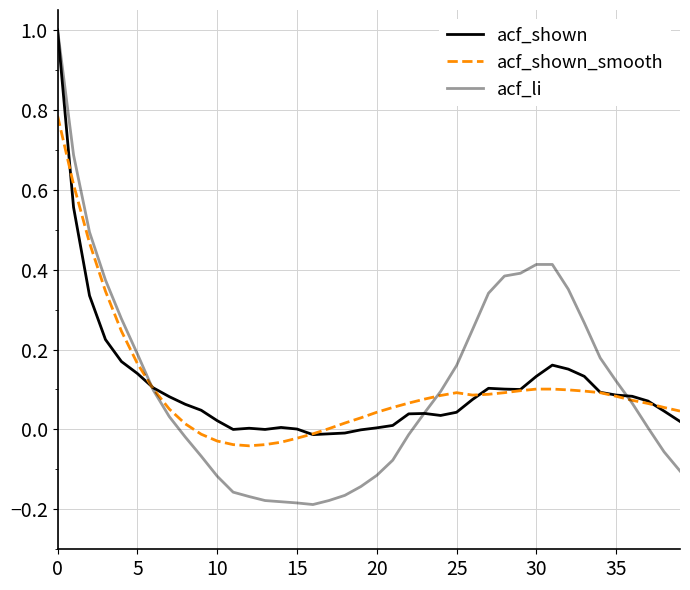

True or false: acf_shown and acf_li intersect in this chart.

True